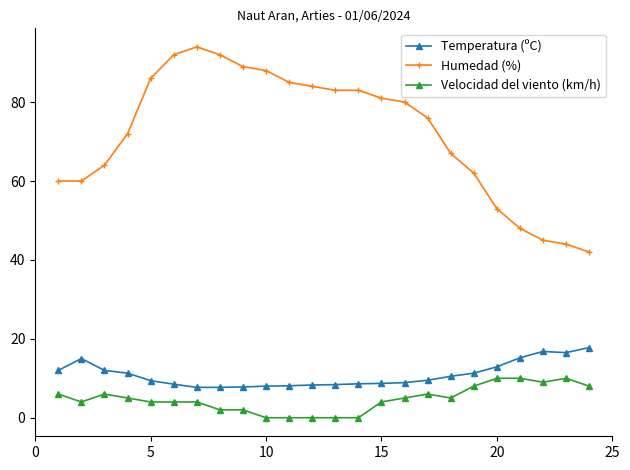

Which series has the largest total across all categories?

Humedad (%)